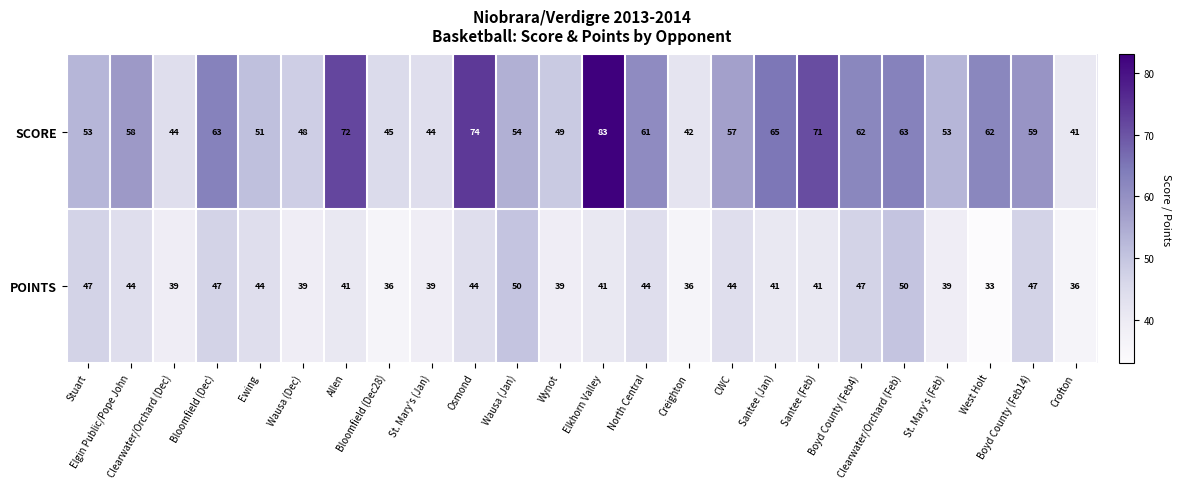

Count the POINTS values in the range 39 to 47.

18